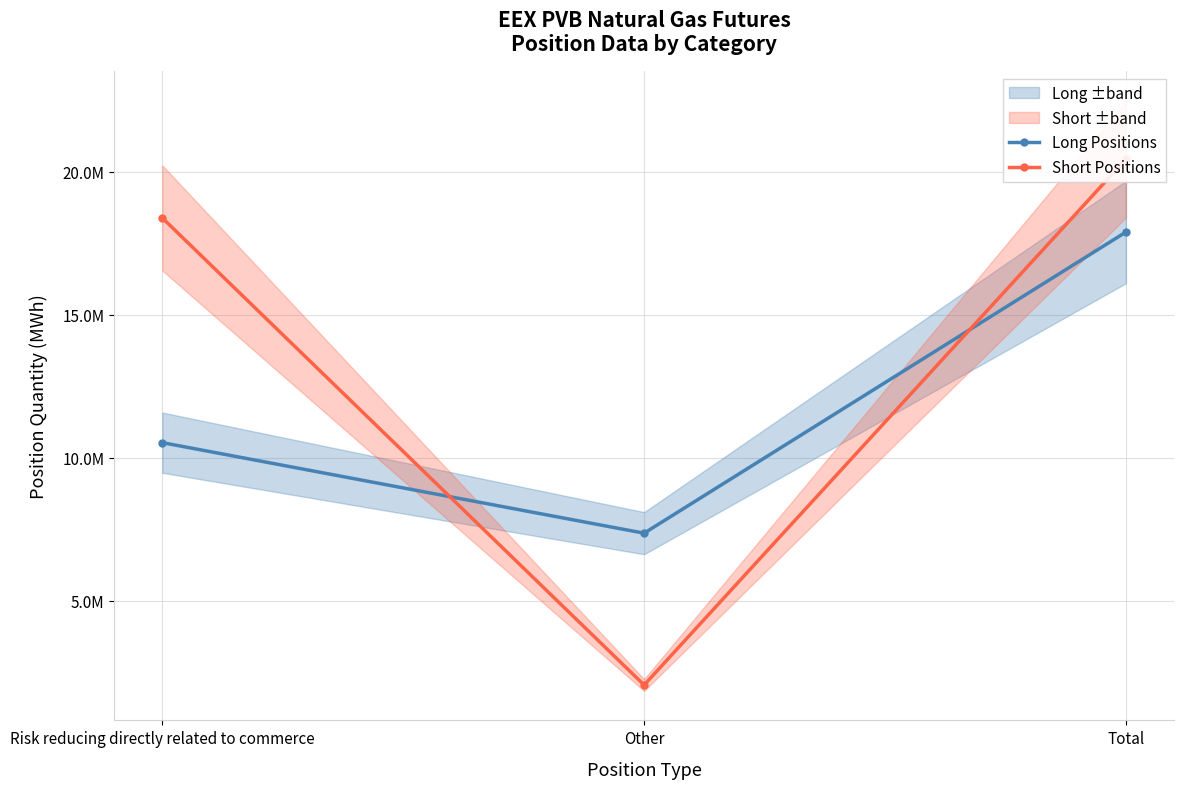

What is the value of the Short Positions point at the 2nd from the left?

2053420